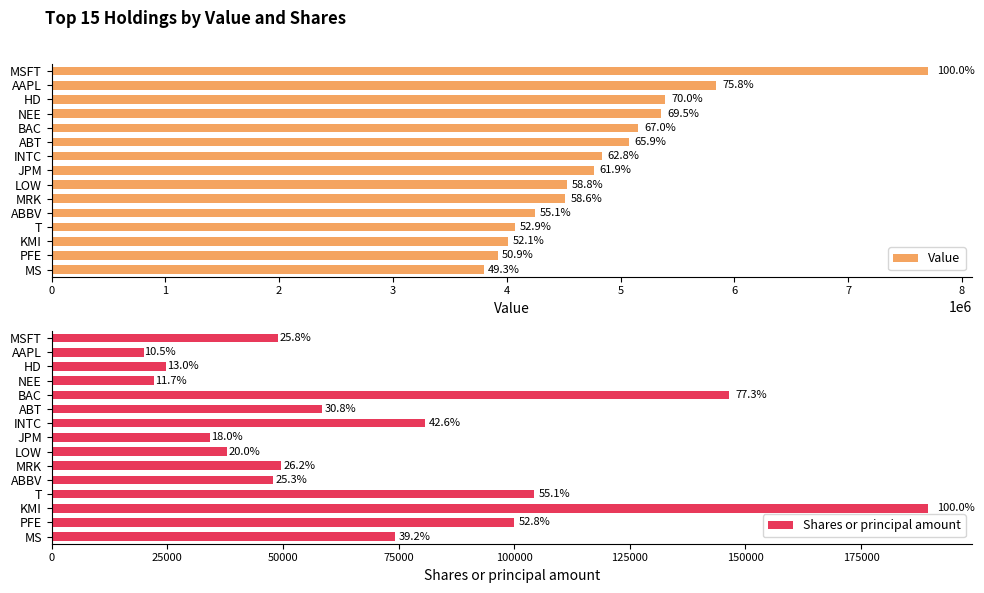

What is the sum of the Value values at KMI and ABT?

9083000